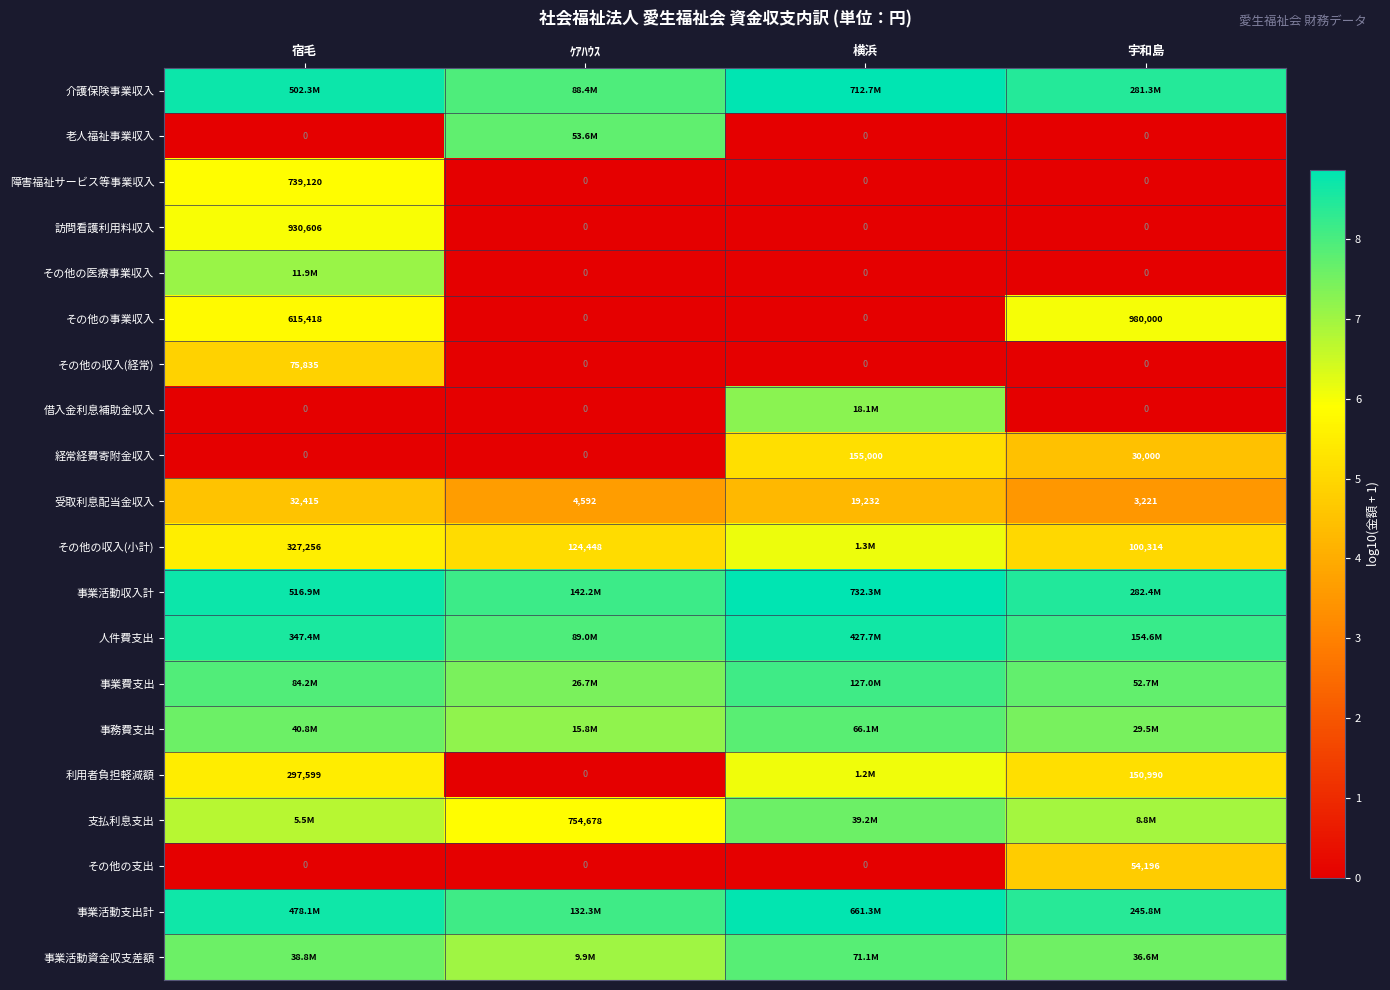

How many data points does each series have?

4